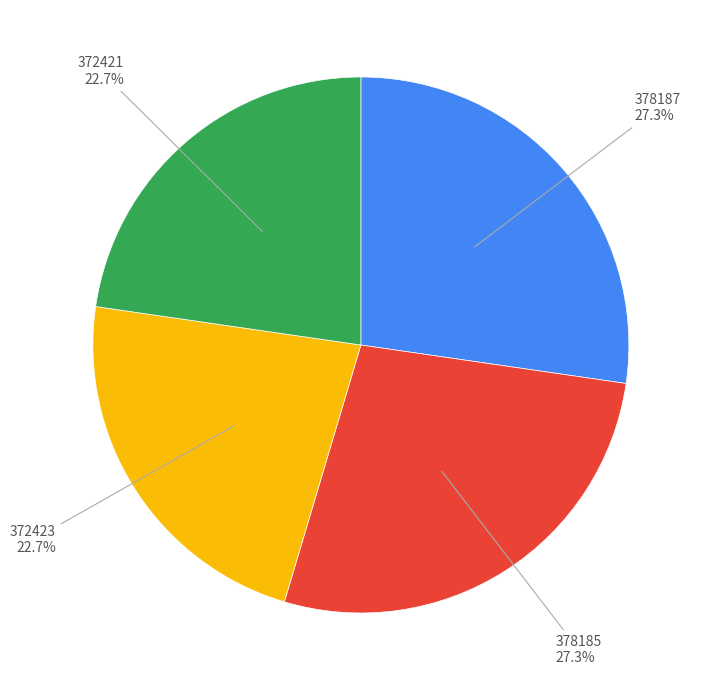

How many segments does this pie chart have?

4